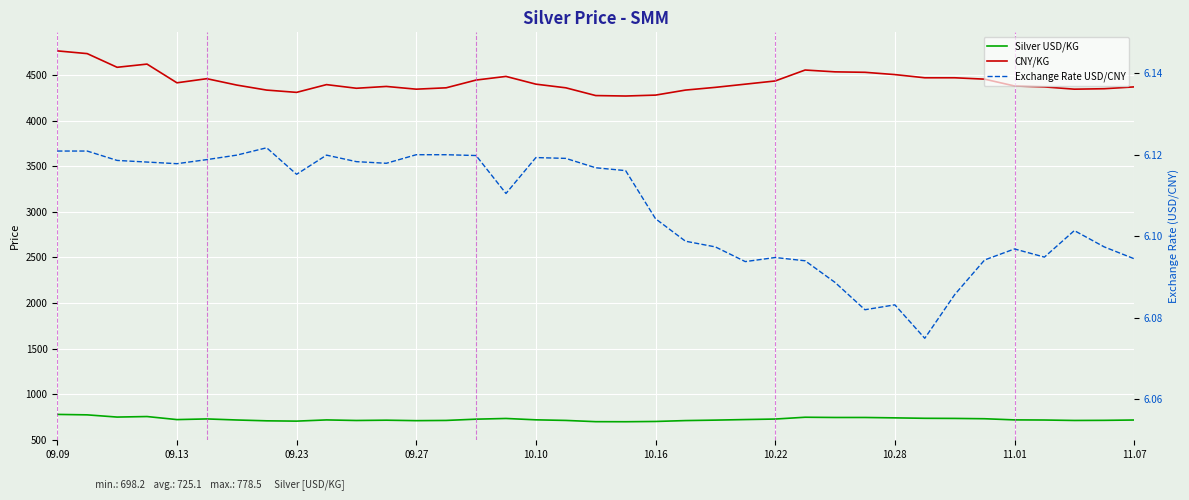

True or false: Silver USD/KG and Exchange Rate USD/CNY intersect in this chart.

False